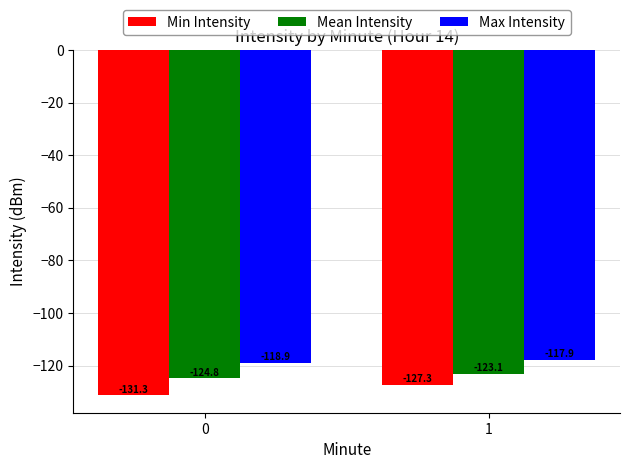

What is the value of the Min Intensity bar at the 2nd from the left?

-127.3